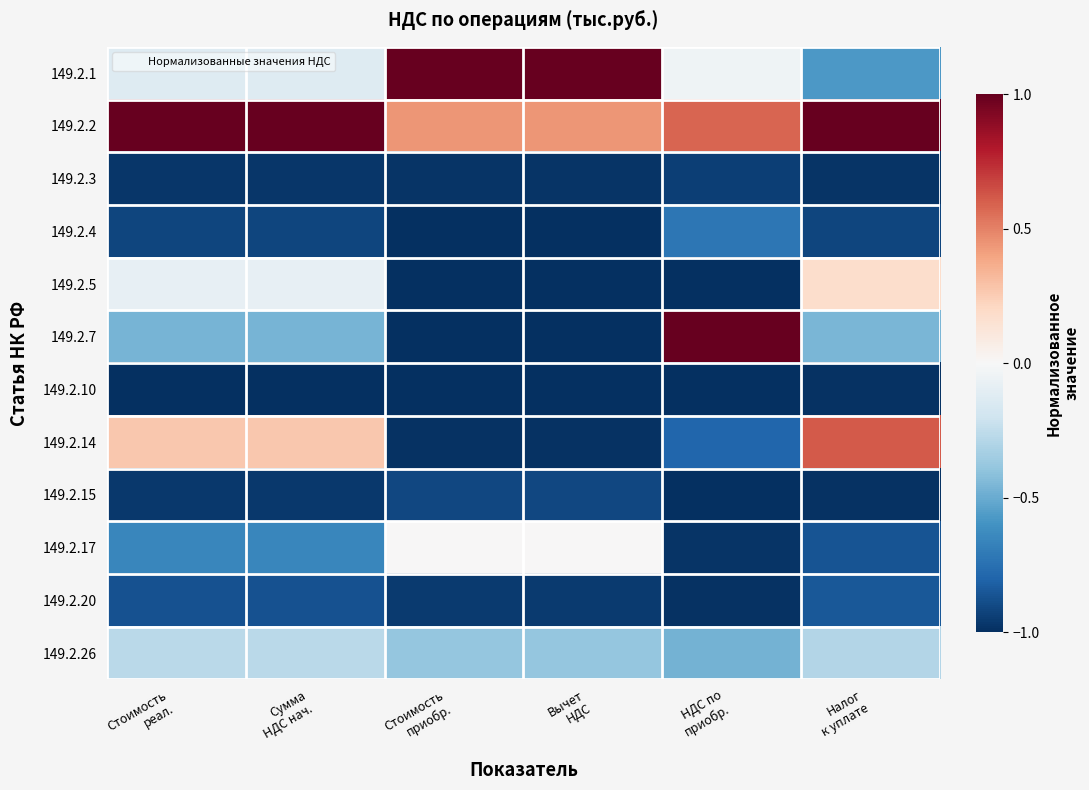

Reading left to right, what are all the values shown in this chart?

149.2.1: Стоимость
реал.=-0.1	Сумма
НДС нач.=-0.1	Стоимость
приобр.=1.0	Вычет
НДС=1.0	НДС по
приобр.=-0.0	Налог
к уплате=-0.6
149.2.2: Стоимость
реал.=1.0	Сумма
НДС нач.=1.0	Стоимость
приобр.=0.4	Вычет
НДС=0.4	НДС по
приобр.=0.6	Налог
к уплате=1.0
149.2.3: Стоимость
реал.=-1.0	Сумма
НДС нач.=-1.0	Стоимость
приобр.=-1.0	Вычет
НДС=-1.0	НДС по
приобр.=-0.9	Налог
к уплате=-1.0
149.2.4: Стоимость
реал.=-0.9	Сумма
НДС нач.=-0.9	Стоимость
приобр.=-1.0	Вычет
НДС=-1.0	НДС по
приобр.=-0.7	Налог
к уплате=-0.9
149.2.5: Стоимость
реал.=-0.1	Сумма
НДС нач.=-0.1	Стоимость
приобр.=-1.0	Вычет
НДС=-1.0	НДС по
приобр.=-1.0	Налог
к уплате=0.2
149.2.7: Стоимость
реал.=-0.5	Сумма
НДС нач.=-0.5	Стоимость
приобр.=-1.0	Вычет
НДС=-1.0	НДС по
приобр.=1.0	Налог
к уплате=-0.5
149.2.10: Стоимость
реал.=-1.0	Сумма
НДС нач.=-1.0	Стоимость
приобр.=-1.0	Вычет
НДС=-1.0	НДС по
приобр.=-1.0	Налог
к уплате=-1.0
149.2.14: Стоимость
реал.=0.3	Сумма
НДС нач.=0.3	Стоимость
приобр.=-1.0	Вычет
НДС=-1.0	НДС по
приобр.=-0.8	Налог
к уплате=0.6
149.2.15: Стоимость
реал.=-1.0	Сумма
НДС нач.=-1.0	Стоимость
приобр.=-0.9	Вычет
НДС=-0.9	НДС по
приобр.=-1.0	Налог
к уплате=-1.0
149.2.17: Стоимость
реал.=-0.7	Сумма
НДС нач.=-0.7	Стоимость
приобр.=0.0	Вычет
НДС=0.0	НДС по
приобр.=-1.0	Налог
к уплате=-0.9
149.2.20: Стоимость
реал.=-0.9	Сумма
НДС нач.=-0.9	Стоимость
приобр.=-1.0	Вычет
НДС=-1.0	НДС по
приобр.=-1.0	Налог
к уплате=-0.8
149.2.26: Стоимость
реал.=-0.3	Сумма
НДС нач.=-0.3	Стоимость
приобр.=-0.4	Вычет
НДС=-0.4	НДС по
приобр.=-0.5	Налог
к уплате=-0.3